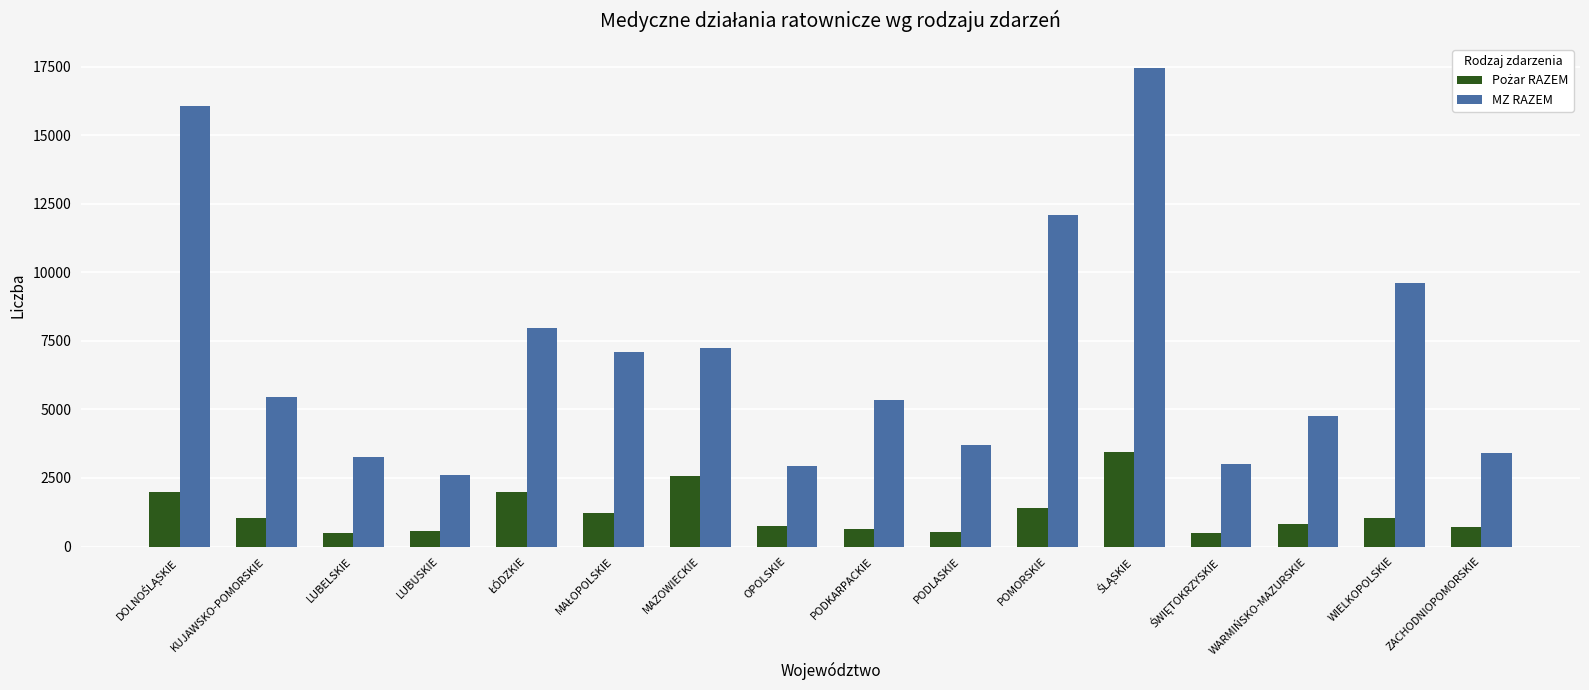

How many bars are there in each group?

2